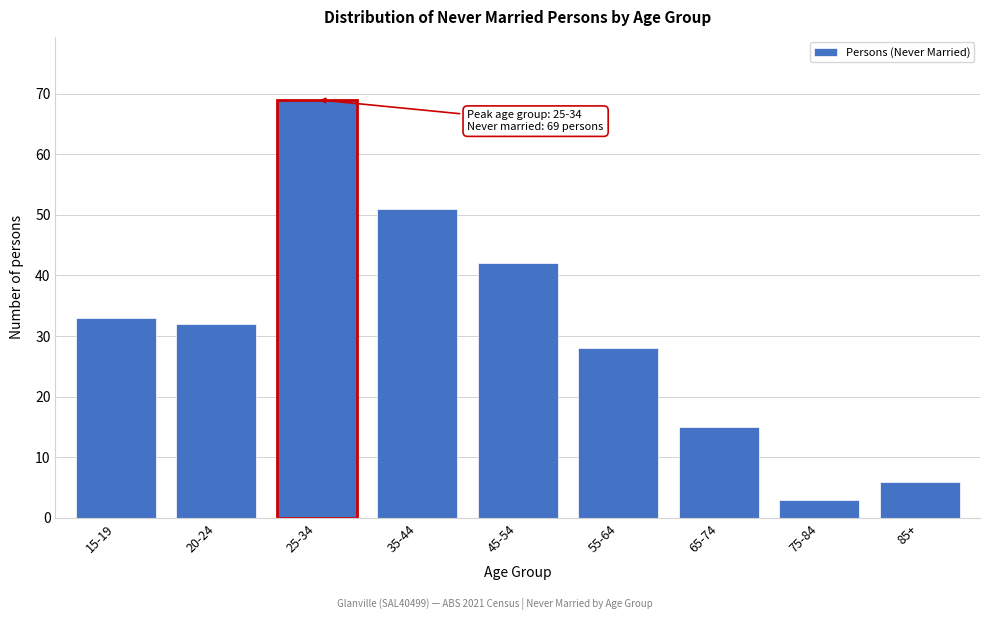

Reading right to left, transcribe all the data shown in this chart.

85+=6	75-84=3	65-74=15	55-64=28	45-54=42	35-44=51	25-34=69	20-24=32	15-19=33